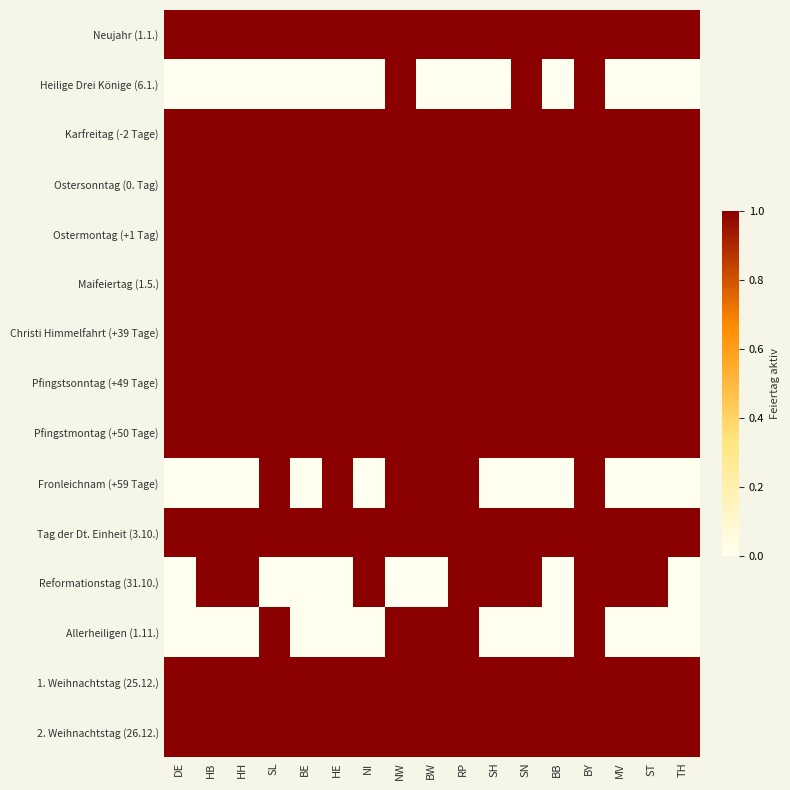

Between RP and SH, which series saw the biggest shift?

Fronleichnam (+59 Tage)